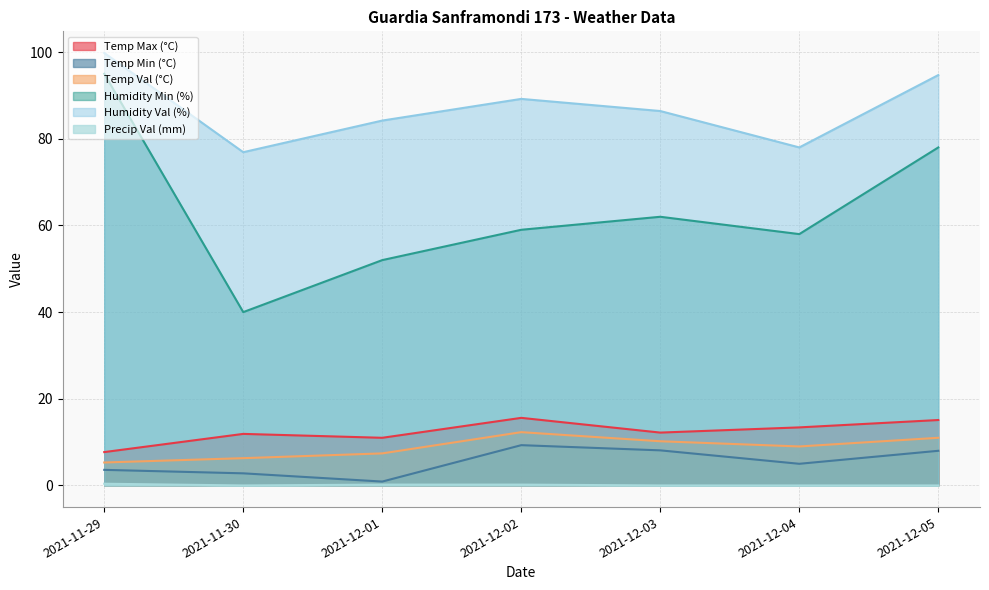

At how many categories does at least one series exceed 4?

7